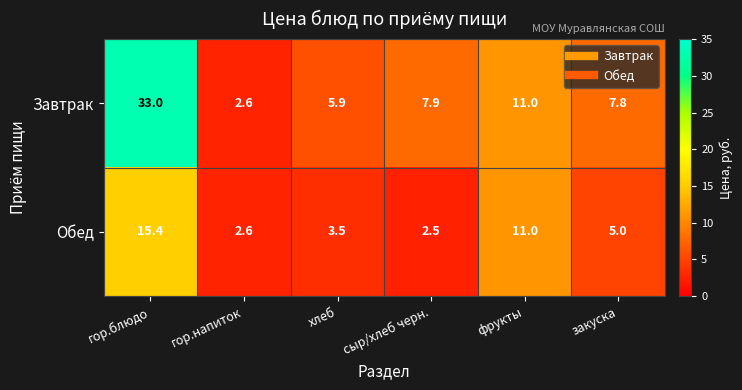

What is the maximum value shown in the chart?

33.0